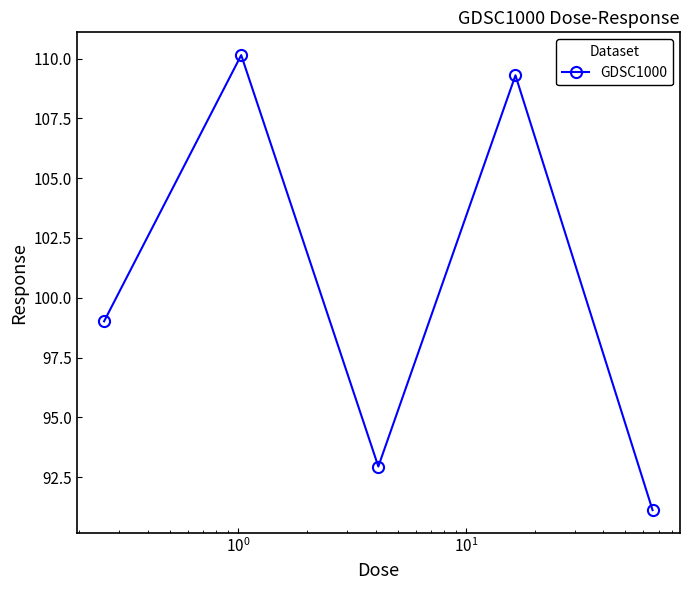

Does the chart display data point markers on the line(s)?

Yes